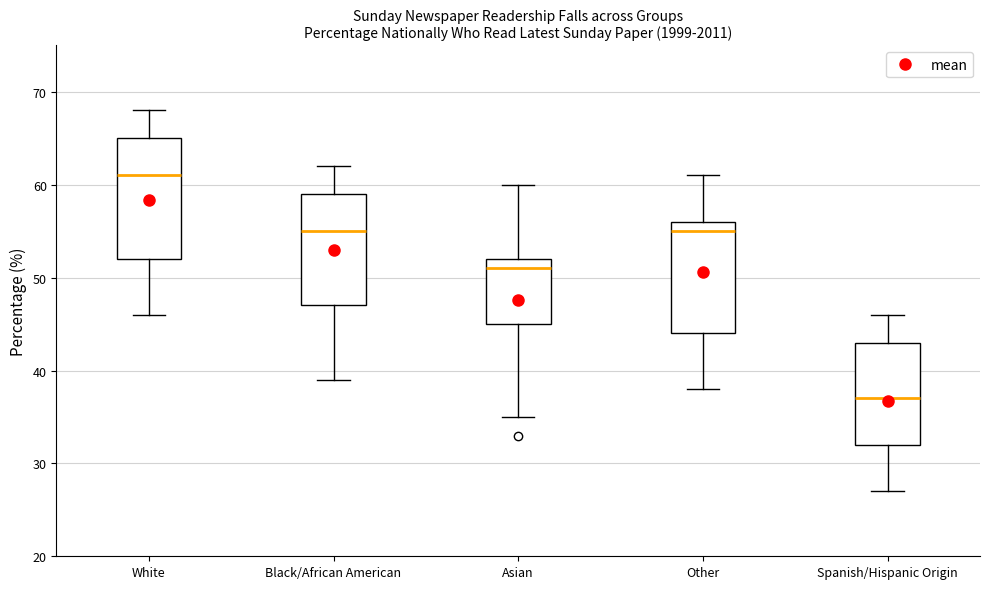

Which box is the tallest, from its lower edge to its upper edge?

White